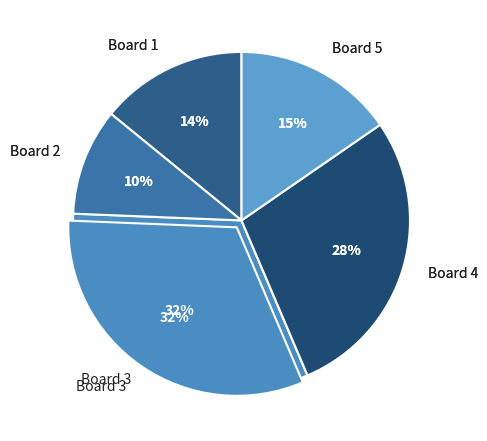

Is there any slice that represents more than half of the pie?

No